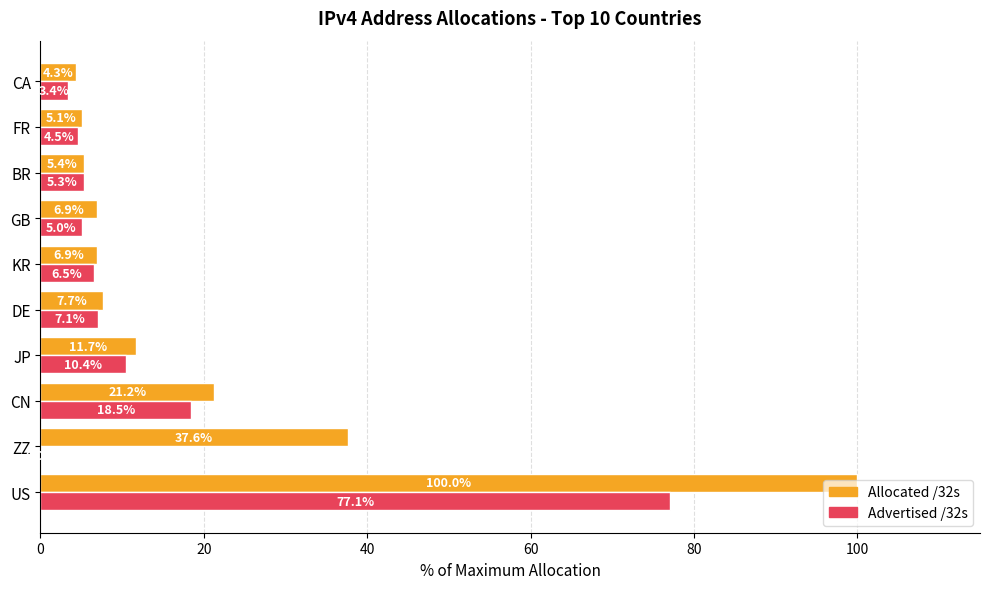

At which label is Advertised /32s closest to 38?

CN